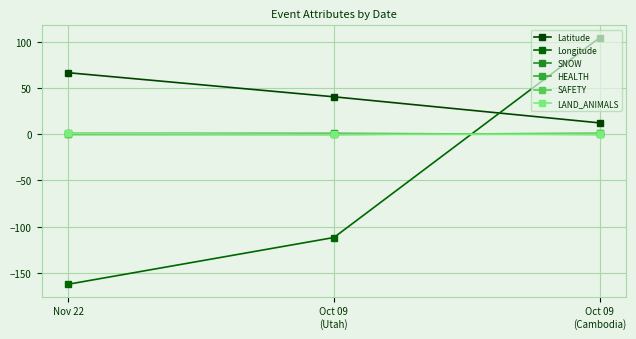

Is this an area chart (filled region under the line)?

No